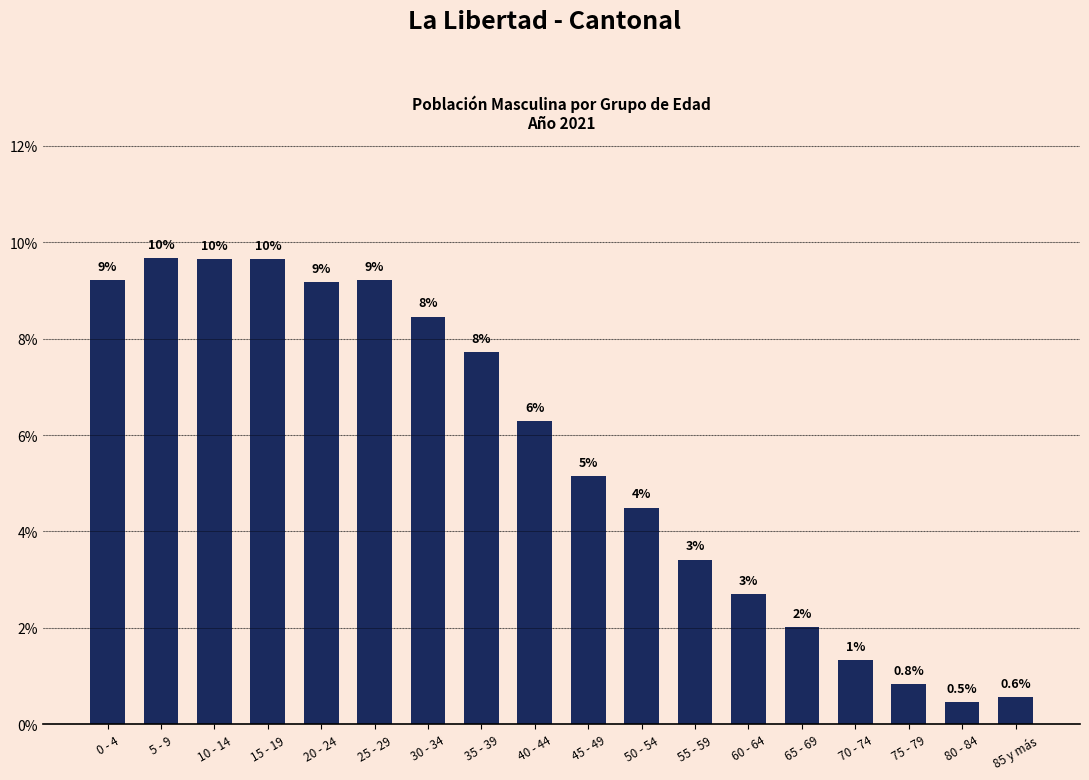

Reading left to right, transcribe all the data shown in this chart.

0 - 4=9.2	5 - 9=9.7	10 - 14=9.7	15 - 19=9.7	20 - 24=9.2	25 - 29=9.2	30 - 34=8.5	35 - 39=7.7	40 - 44=6.3	45 - 49=5.2	50 - 54=4.5	55 - 59=3.4	60 - 64=2.7	65 - 69=2.0	70 - 74=1.3	75 - 79=0.8	80 - 84=0.5	85 y más=0.6